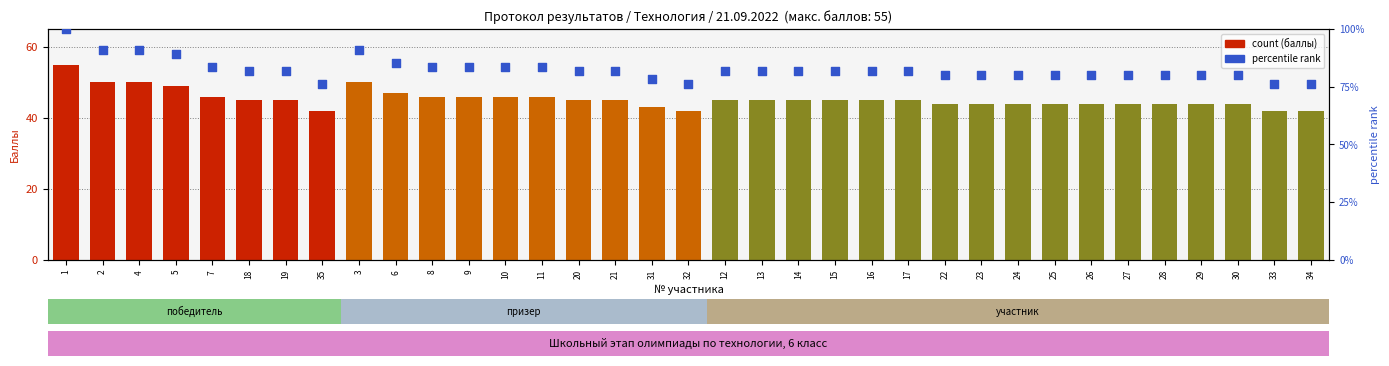

Which series reaches the maximum Y coordinate?

percentile rank within the sample